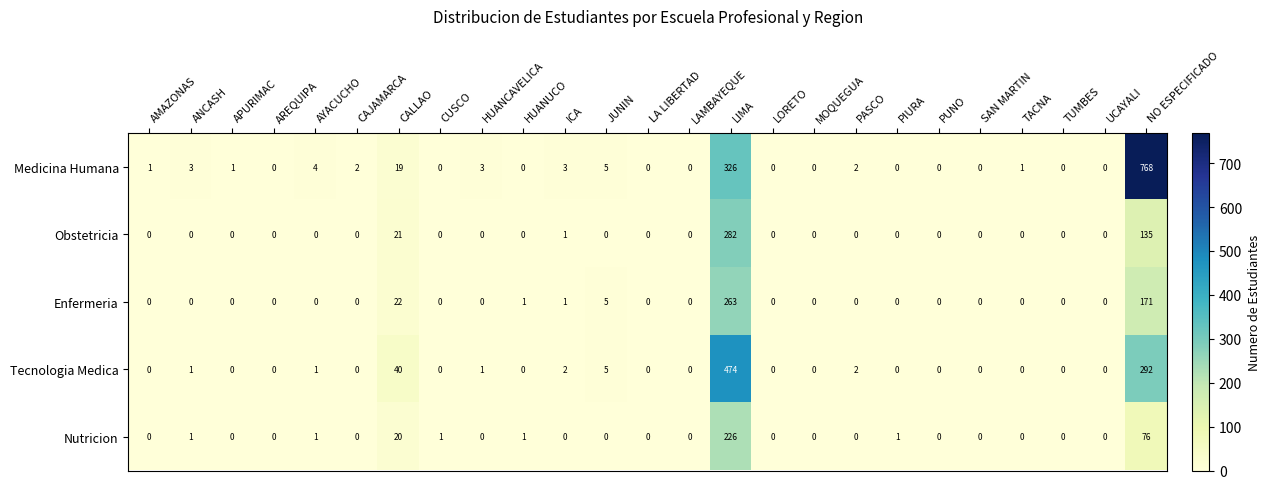

True or false: Obstetricia has a value of 0 at SAN MARTIN.

True